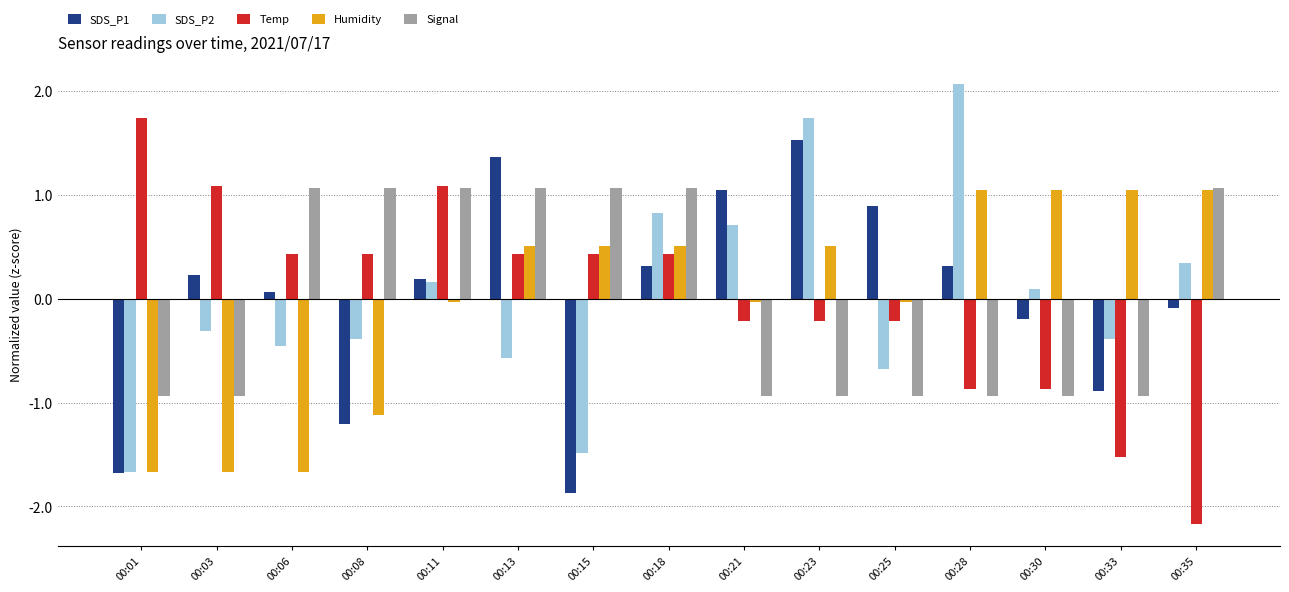

What is the total value across all series at 00:03?

-1.6